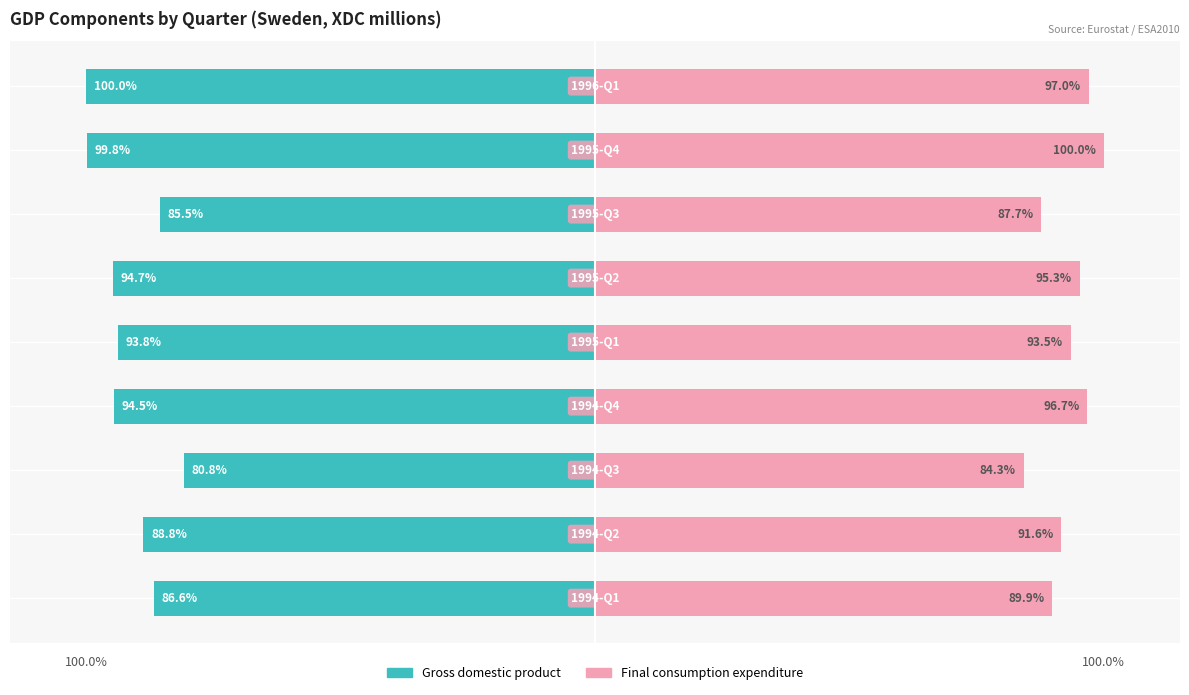

How many groups of bars are there?

9